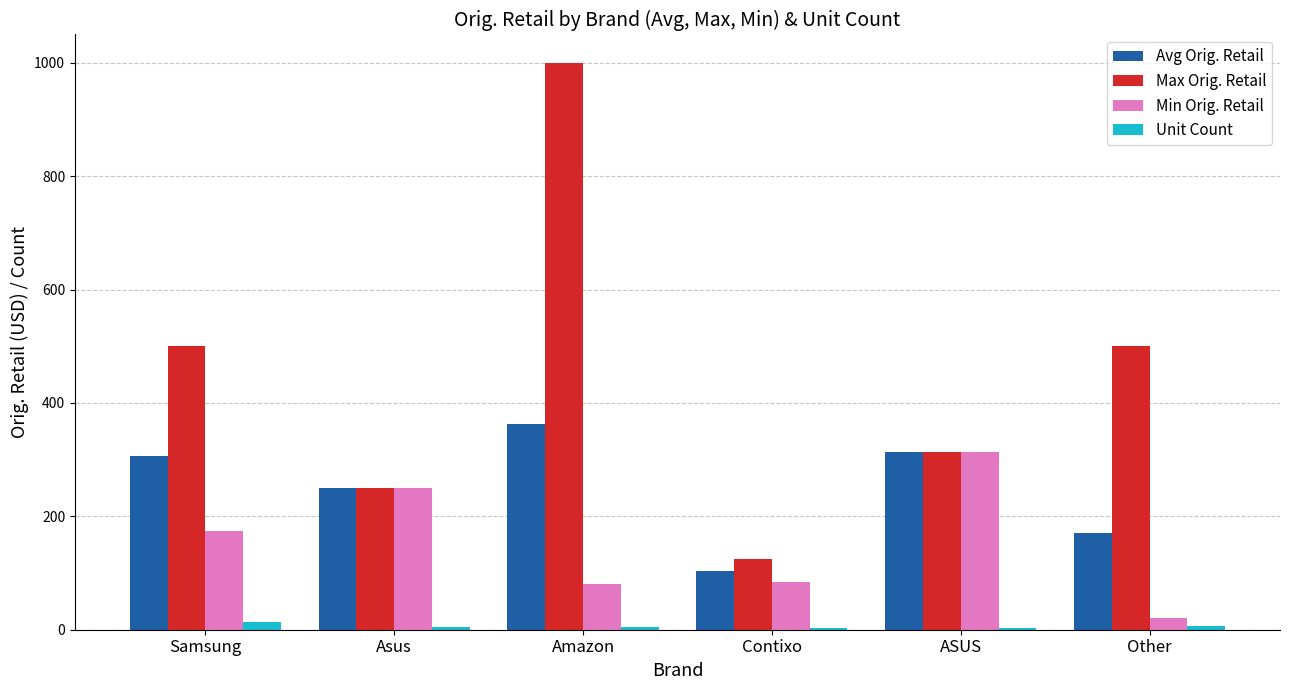

How many groups of bars are there?

6